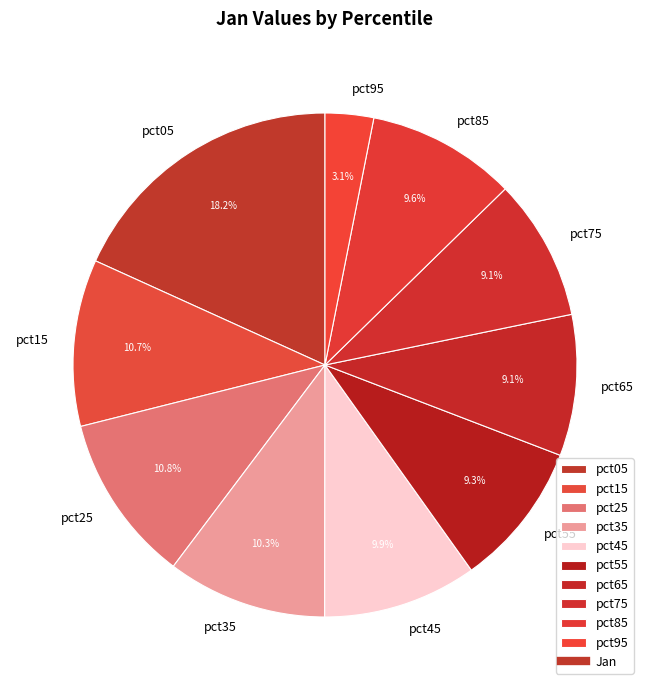

What is the largest slice in the pie chart?

pct05